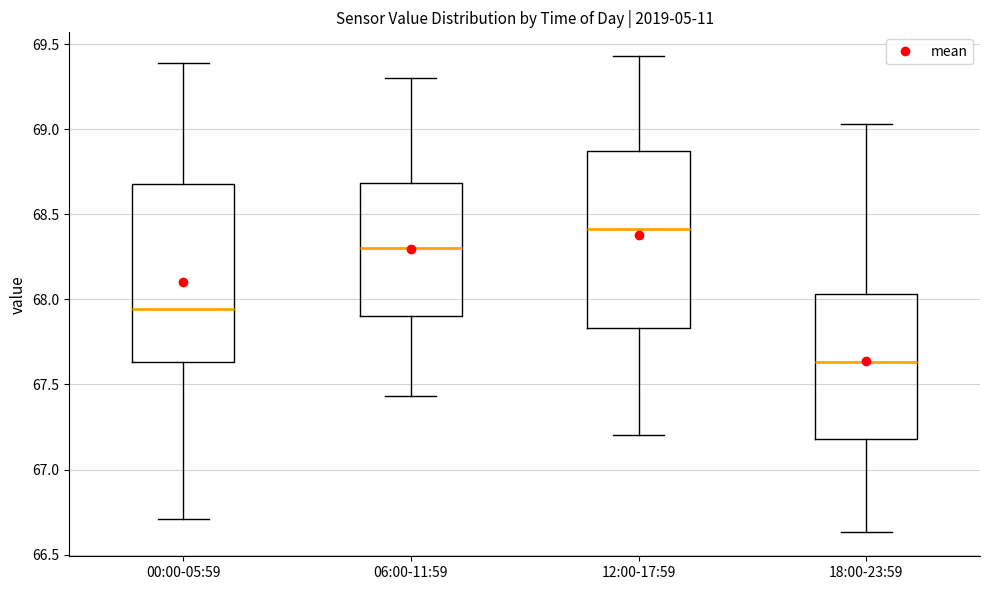

Reading left to right, read every box against the y-axis: the position of its median line, the range the box covers, and the ends of its whiskers. The values are not printed on the chart, so give them approximately, as read against the axis.

00:00-05:59: median 67.95, box 67.65 to 68.70, whiskers 66.70 to 69.40
06:00-11:59: median 68.30, box 67.90 to 68.70, whiskers 67.45 to 69.30
12:00-17:59: median 68.40, box 67.85 to 68.85, whiskers 67.20 to 69.45
18:00-23:59: median 67.65, box 67.20 to 68.05, whiskers 66.65 to 69.05